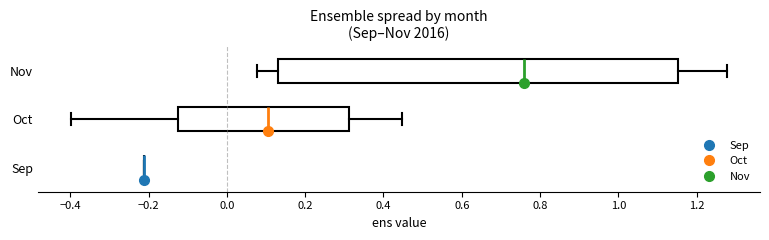

Reading bottom to top, transcribe this box plot: for each box, give where its median line is, the range the box spans, and where its two whiskers end, as read against the x-axis. The values are not printed on the chart, so give them approximately, as read against the axis.

Sep: box collapsed to a line at -0.22, whiskers -0.22 to -0.22
Oct: median 0.10, box -0.12 to 0.32, whiskers -0.40 to 0.44
Nov: median 0.76, box 0.14 to 1.16, whiskers 0.08 to 1.28